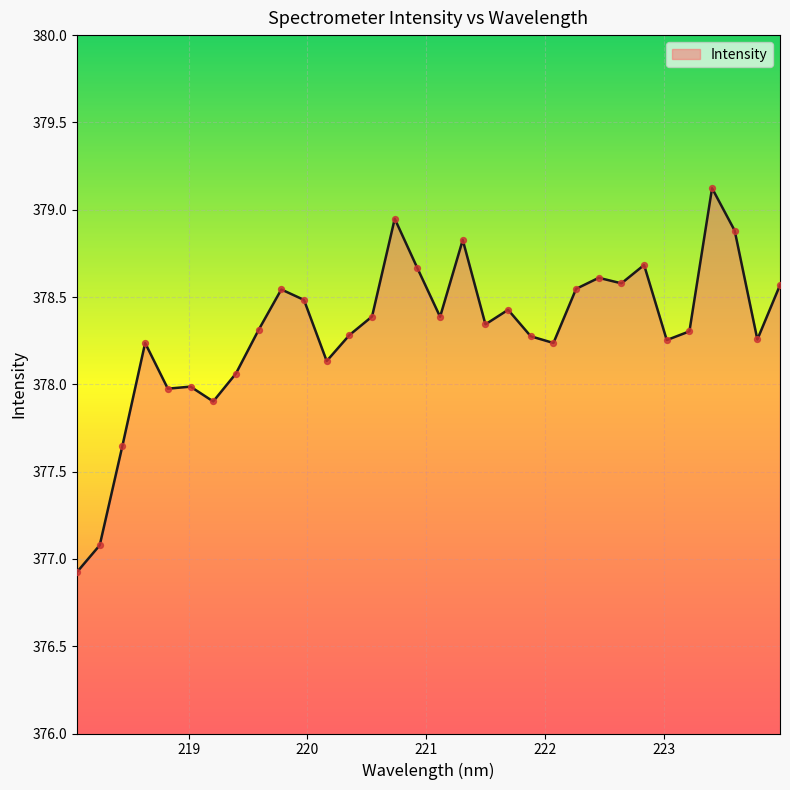

What is the difference between the maximum and minimum values?

2.2